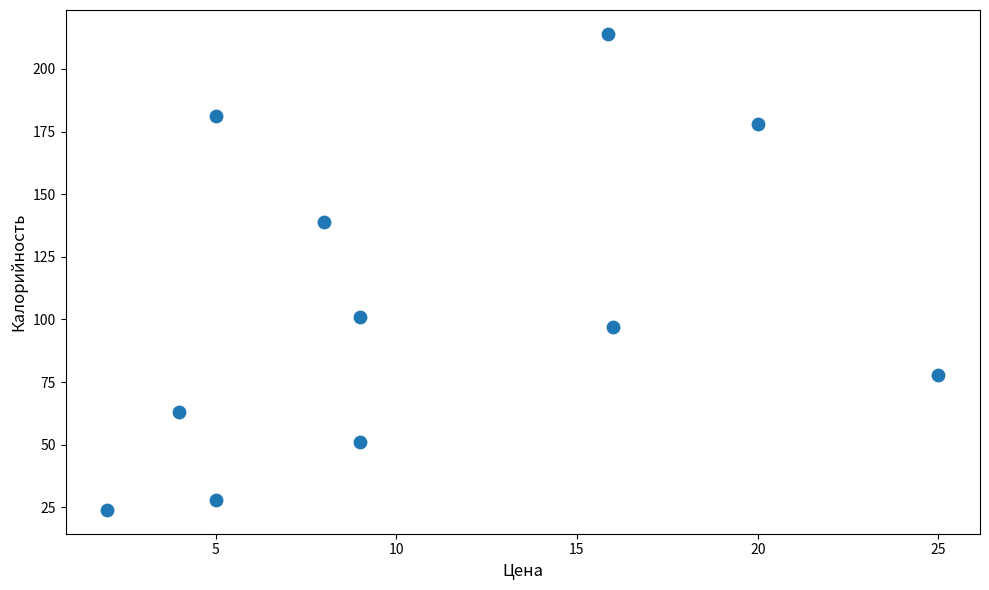

What is the average Y value?

105